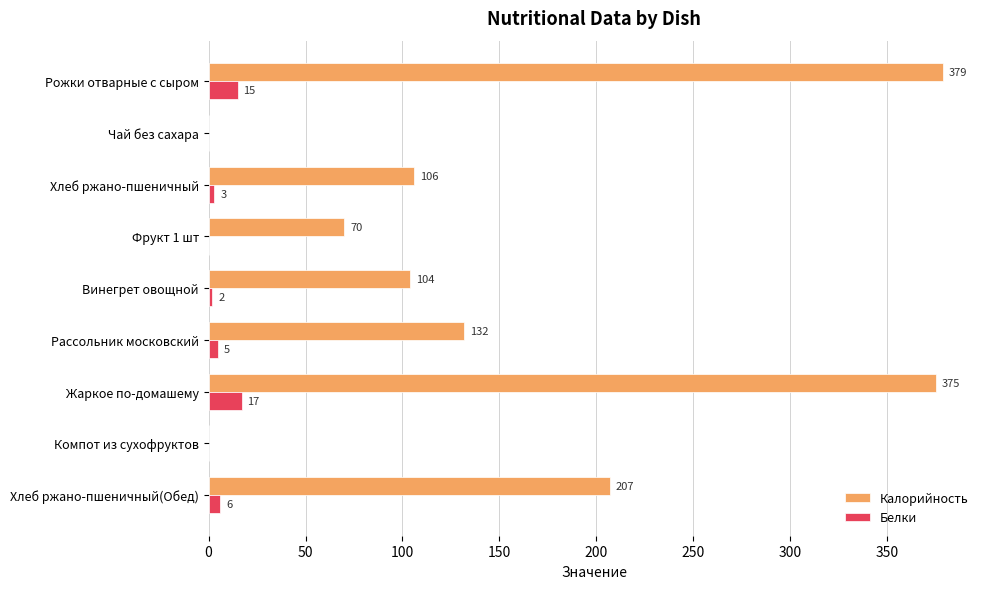

The Калорийность series shows 90 at Хлеб ржано-пшеничный(Обед). True or false?

False